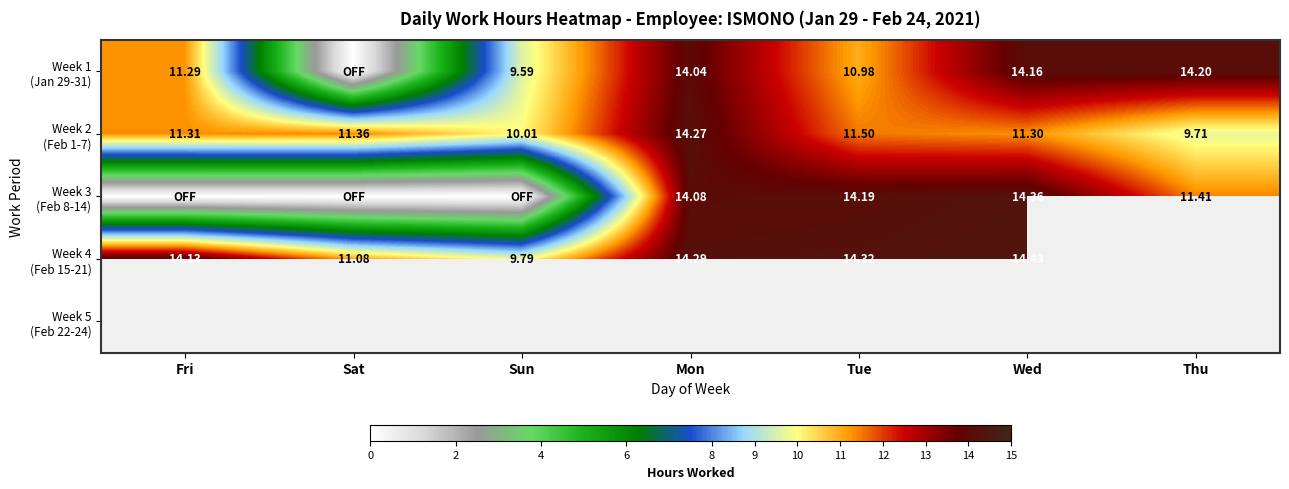

What is the approximate value of Week 3 (Feb 8-14) at Tue?

14.2